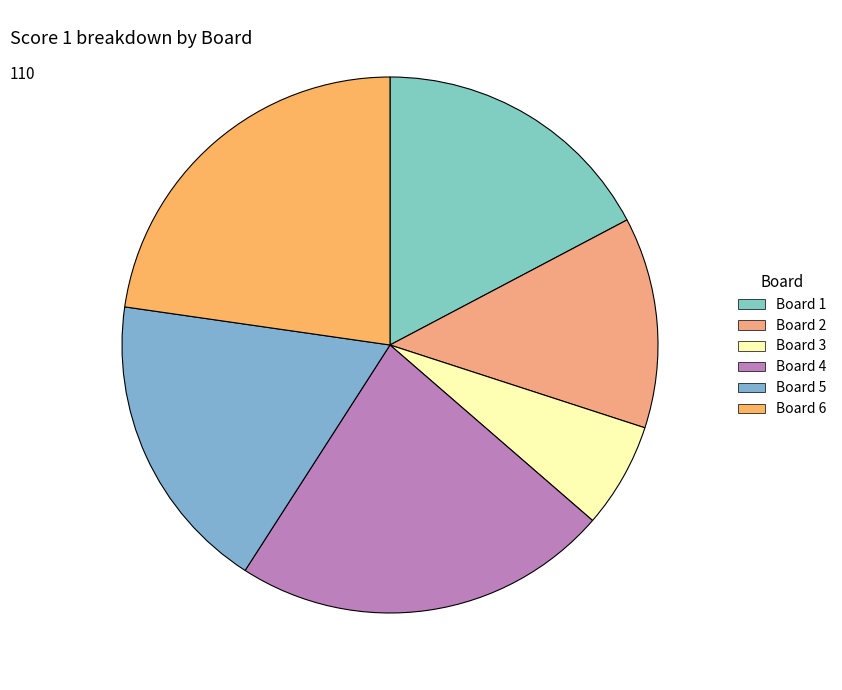

The Board 4 slice represents 16% of the pie. True or false?

False